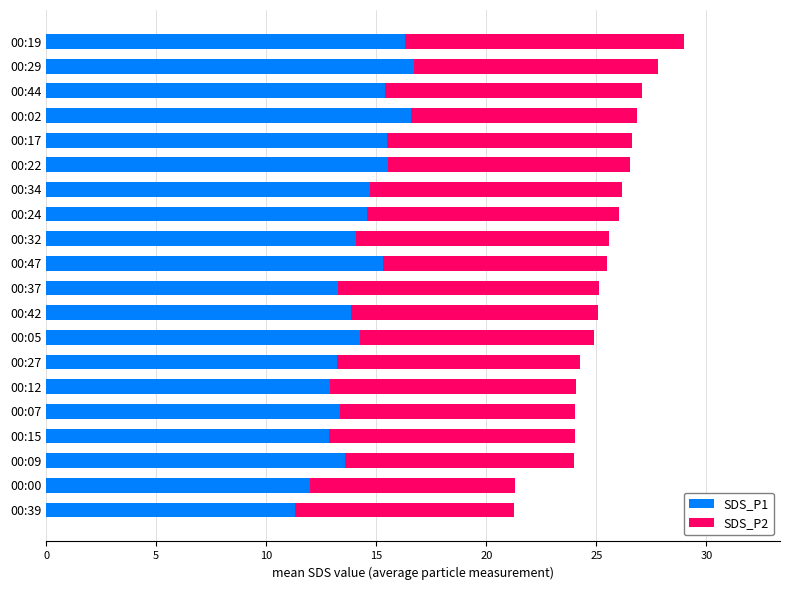

What is the difference between the SDS_P1 values at 00:12 and 00:17?

2.6